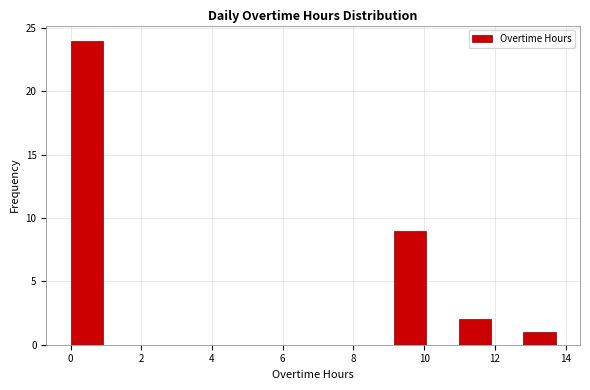

Reading left to right, transcribe this chart: for each bar, give the range it covers on the x-axis and its height. Neither the bar edges nor the heights are printed on the chart, so give them approximately, as read against the axes.

0.0 to 1.0: 24
1.0 to 1.8: 0
1.8 to 2.8: 0
2.8 to 3.6: 0
3.6 to 4.6: 0
4.6 to 5.4: 0
5.4 to 6.4: 0
6.4 to 7.4: 0
7.4 to 8.2: 0
8.2 to 9.2: 0
9.2 to 10.0: 9
10.0 to 11.0: 0
11.0 to 11.8: 2
11.8 to 12.8: 0
12.8 to 13.8: 1